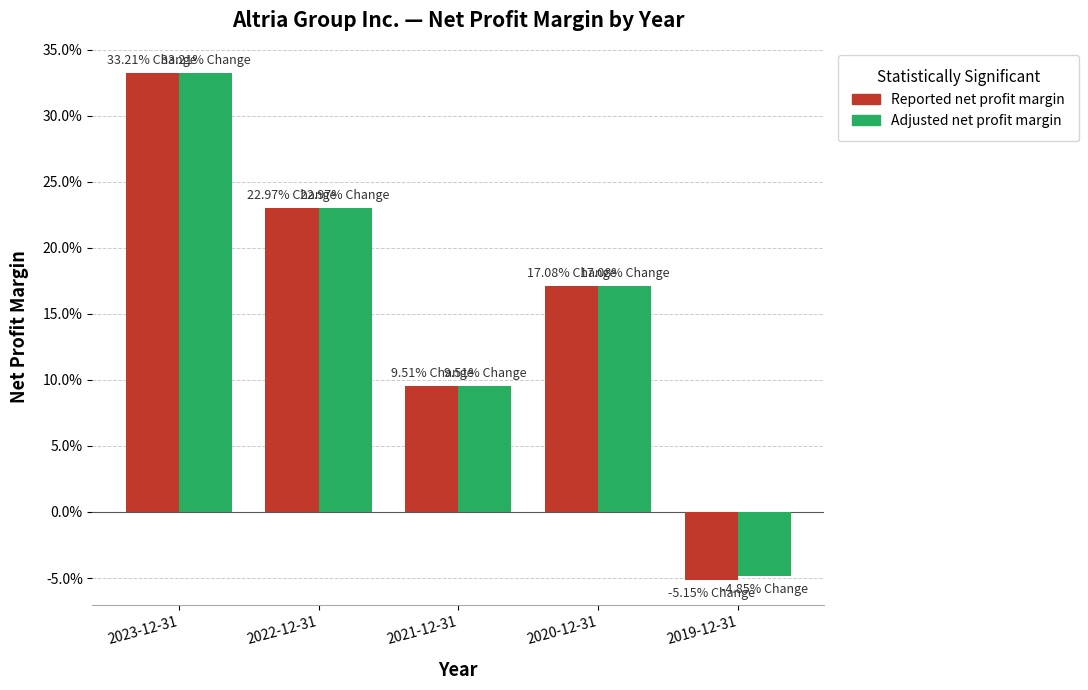

Are the bars horizontal?

No